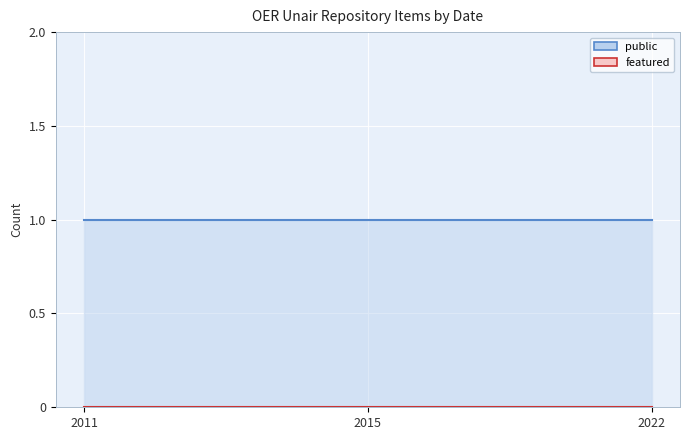

How many data points does each series have?

3